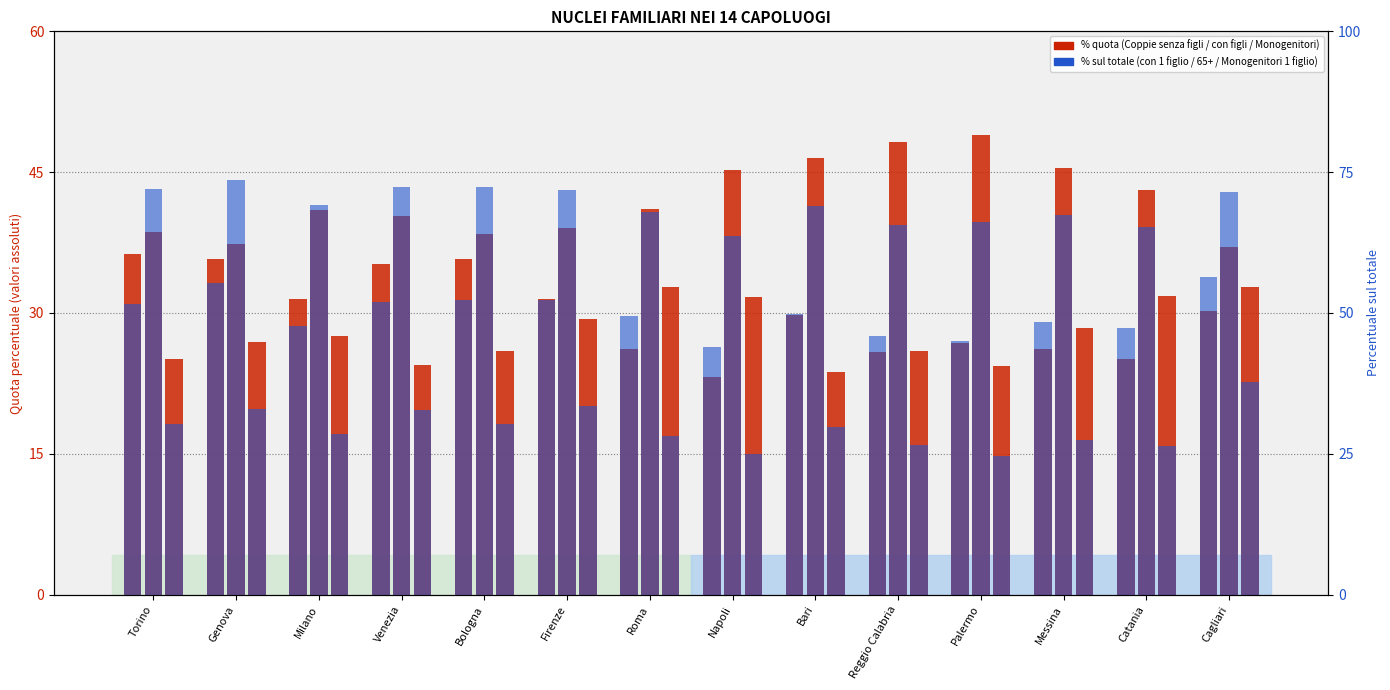

What position from the right is Cagliari?

1